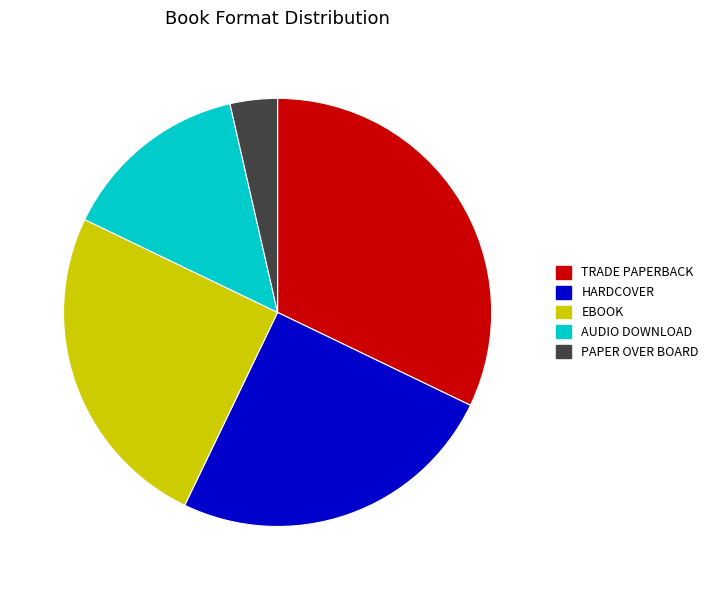

Is there any slice that represents more than half of the pie?

No